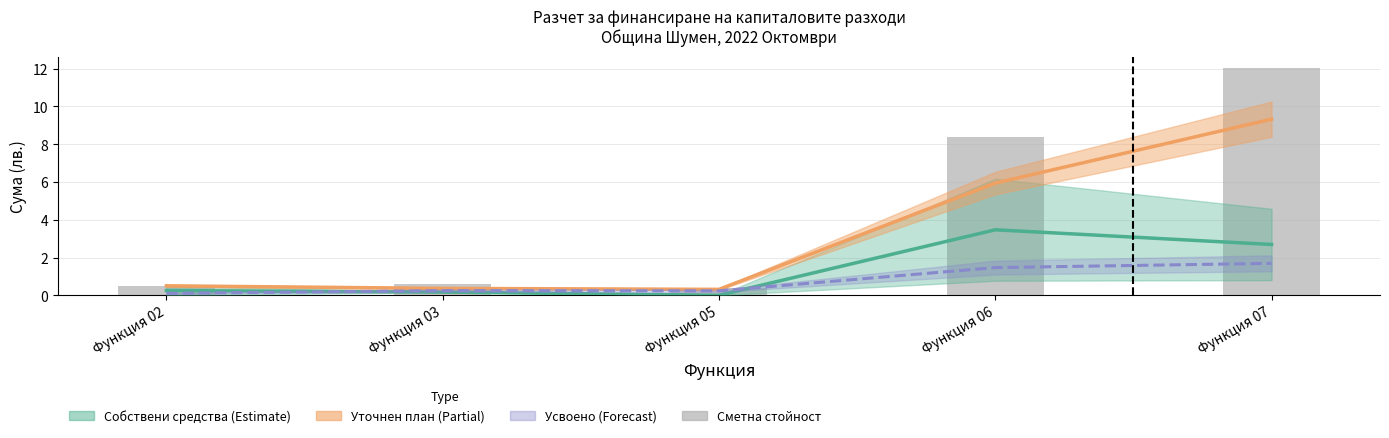

Reading left to right, list all the values displayed in this chart.

Собствени средства (среднo): Функция 02=0.2	Функция 03=0.2	Функция 05=0.0	Функция 06=3.5	Функция 07=2.7
Уточнен план (линия): Функция 02=0.5	Функция 03=0.4	Функция 05=0.3	Функция 06=5.9	Функция 07=9.3
Усвоено (линия): Функция 02=0.1	Функция 03=0.2	Функция 05=0.2	Функция 06=1.5	Функция 07=1.7
Сметна стойност: Функция 02=0.5	Функция 03=0.6	Функция 05=0.4	Функция 06=8.4	Функция 07=12.0